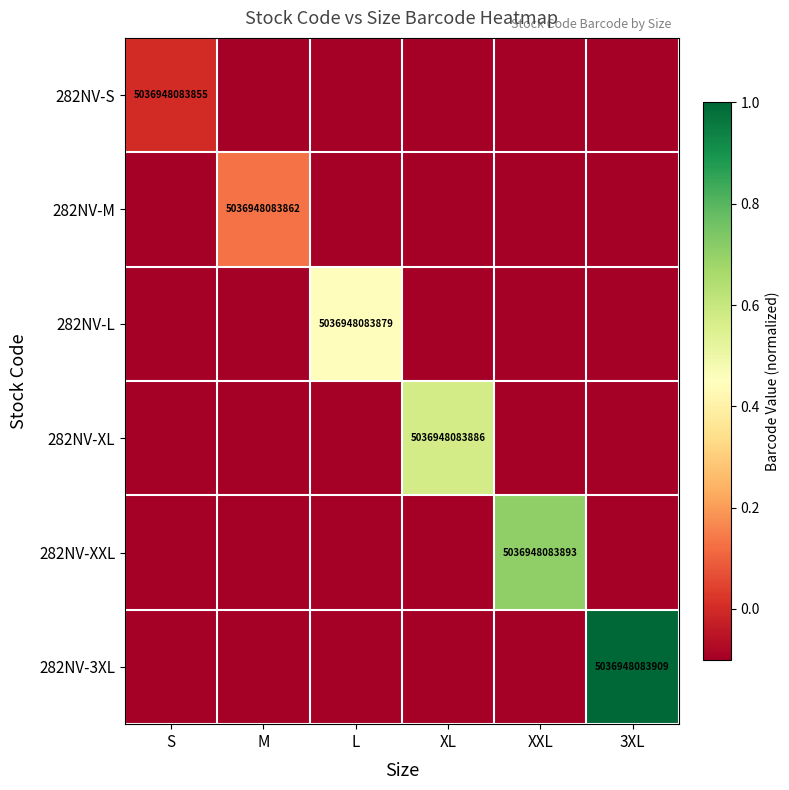

Which has a higher value, L or S?

S